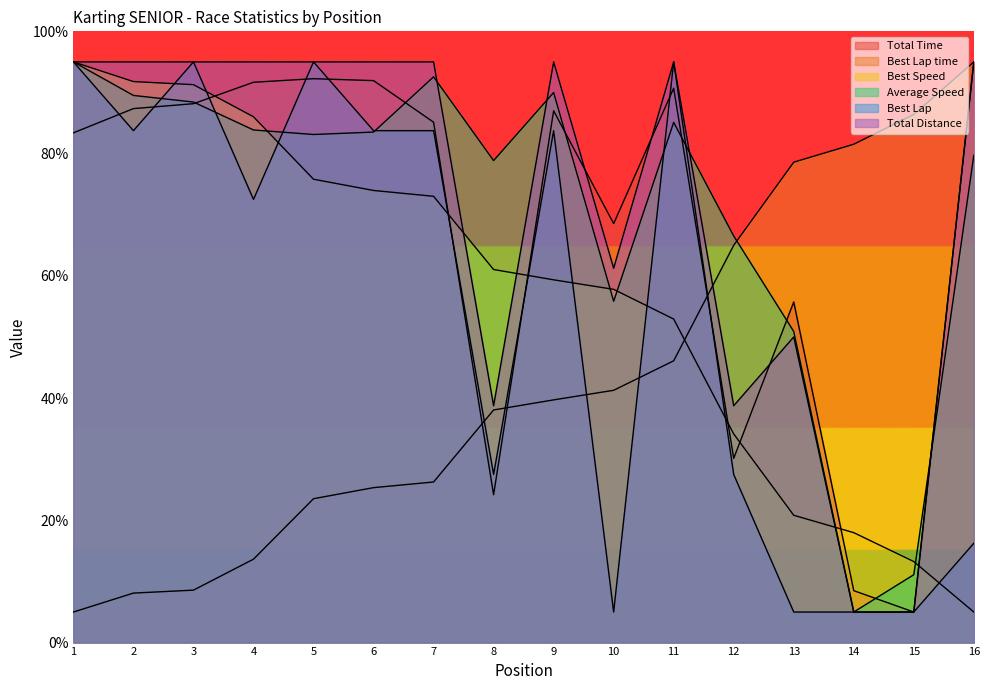

Reading left to right, what are all the values shown in this chart?

Total Time: 1=83.4	2=87.4	3=88.2	4=91.7	5=92.3	6=91.9	7=85.1	8=24.2	9=87.0	10=68.5	11=90.7	12=30.1	13=55.7	14=8.5	15=5.0	16=95.0
Best Lap time: 1=5.0	2=8.1	3=8.6	4=13.6	5=23.5	6=25.3	7=26.3	8=38.1	9=39.7	10=41.3	11=46.1	12=65.0	13=78.6	14=81.5	15=86.4	16=95.0
Best Speed: 1=95.0	2=91.8	3=91.3	4=86.0	5=75.8	6=74.0	7=73.0	8=61.0	9=59.3	10=57.8	11=52.9	12=34.1	13=20.8	14=18.0	15=13.3	16=5.0
Average Speed: 1=95.0	2=89.5	3=88.4	4=83.9	5=83.1	6=83.5	7=92.6	8=78.8	9=90.0	10=55.8	11=85.1	12=66.5	13=50.9	14=5.0	15=11.1	16=79.7
Best Lap: 1=95.0	2=83.8	3=95.0	4=72.5	5=95.0	6=83.8	7=83.8	8=27.5	9=83.8	10=5.0	11=95.0	12=27.5	13=5.0	14=5.0	15=5.0	16=16.2
Total Distance: 1=95.0	2=95.0	3=95.0	4=95.0	5=95.0	6=95.0	7=95.0	8=38.8	9=95.0	10=61.2	11=95.0	12=38.8	13=50.0	14=5.0	15=5.0	16=95.0